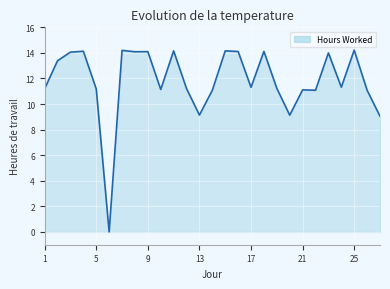

Count the number of categories in the chart.

27